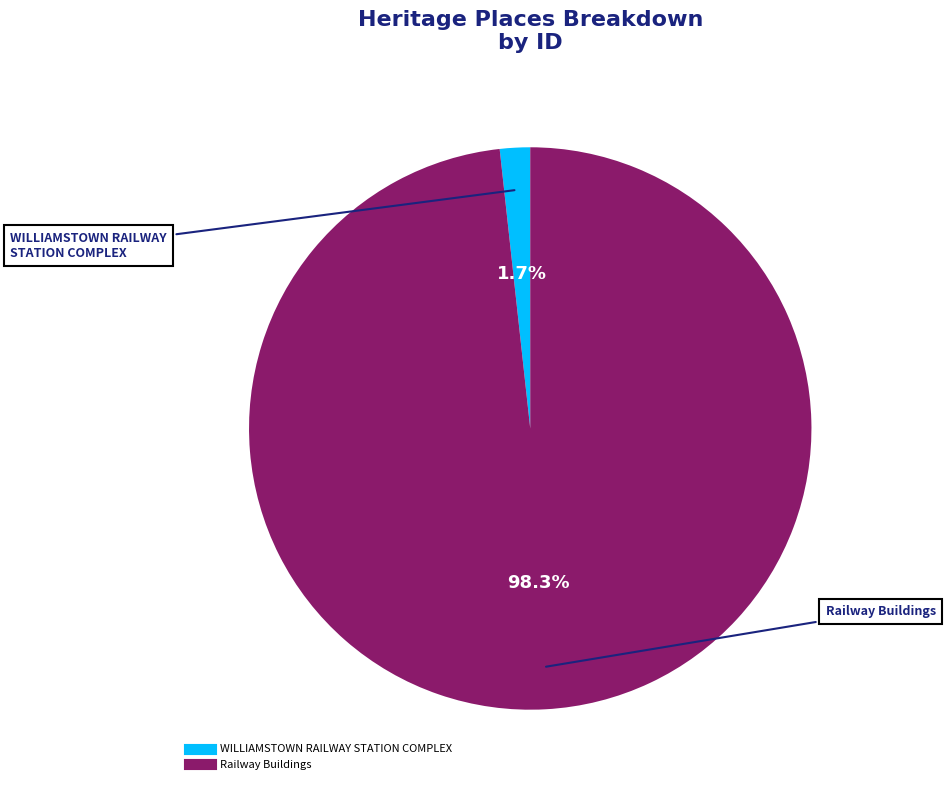

How many segments does this pie chart have?

2